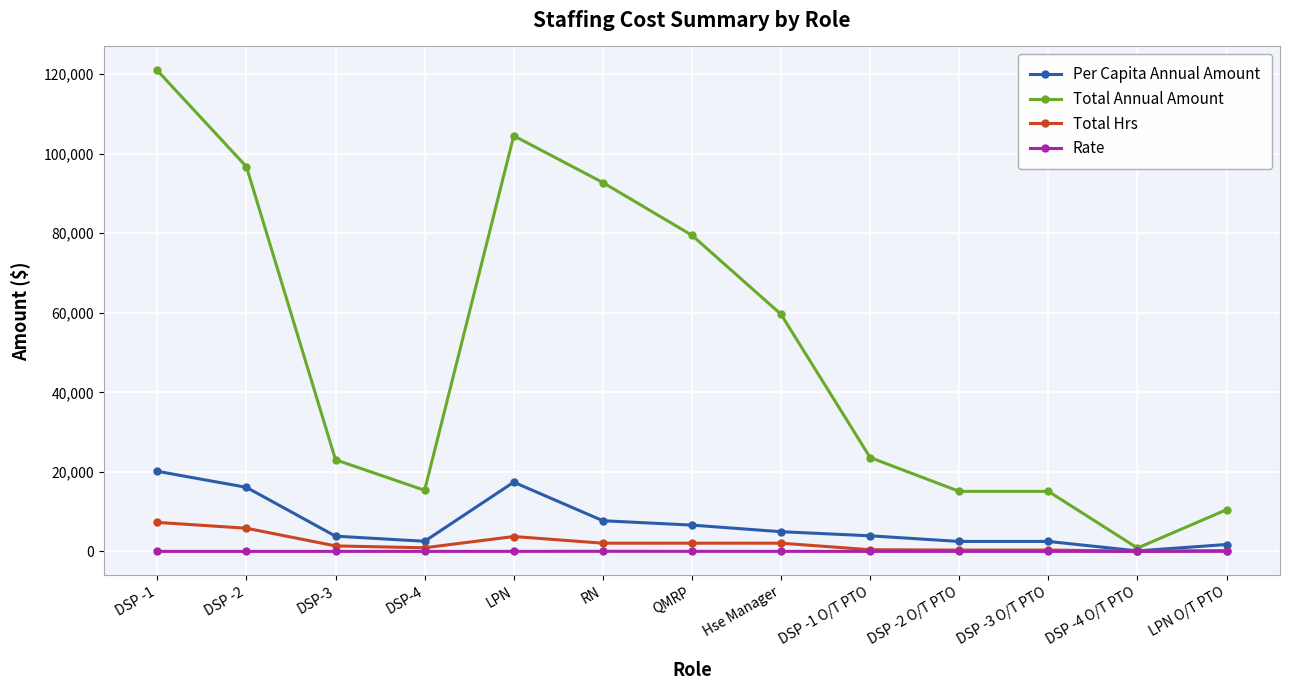

What is the sum of the Total Hrs values at LPN O/T PTO and DSP -2 O/T PTO?

572.0